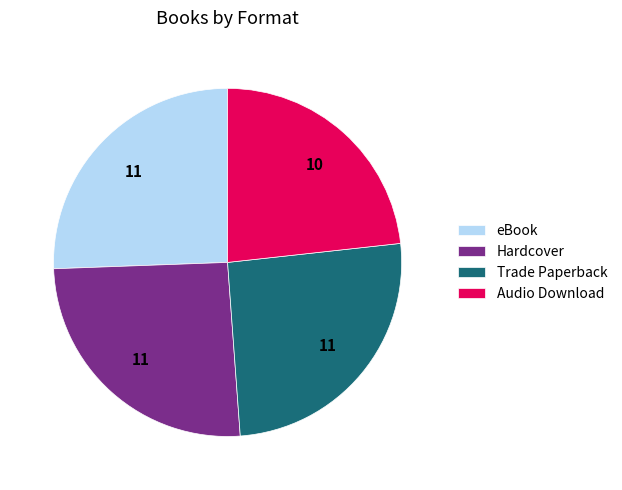

Do Hardcover and eBook together represent more than half of the pie?

Yes